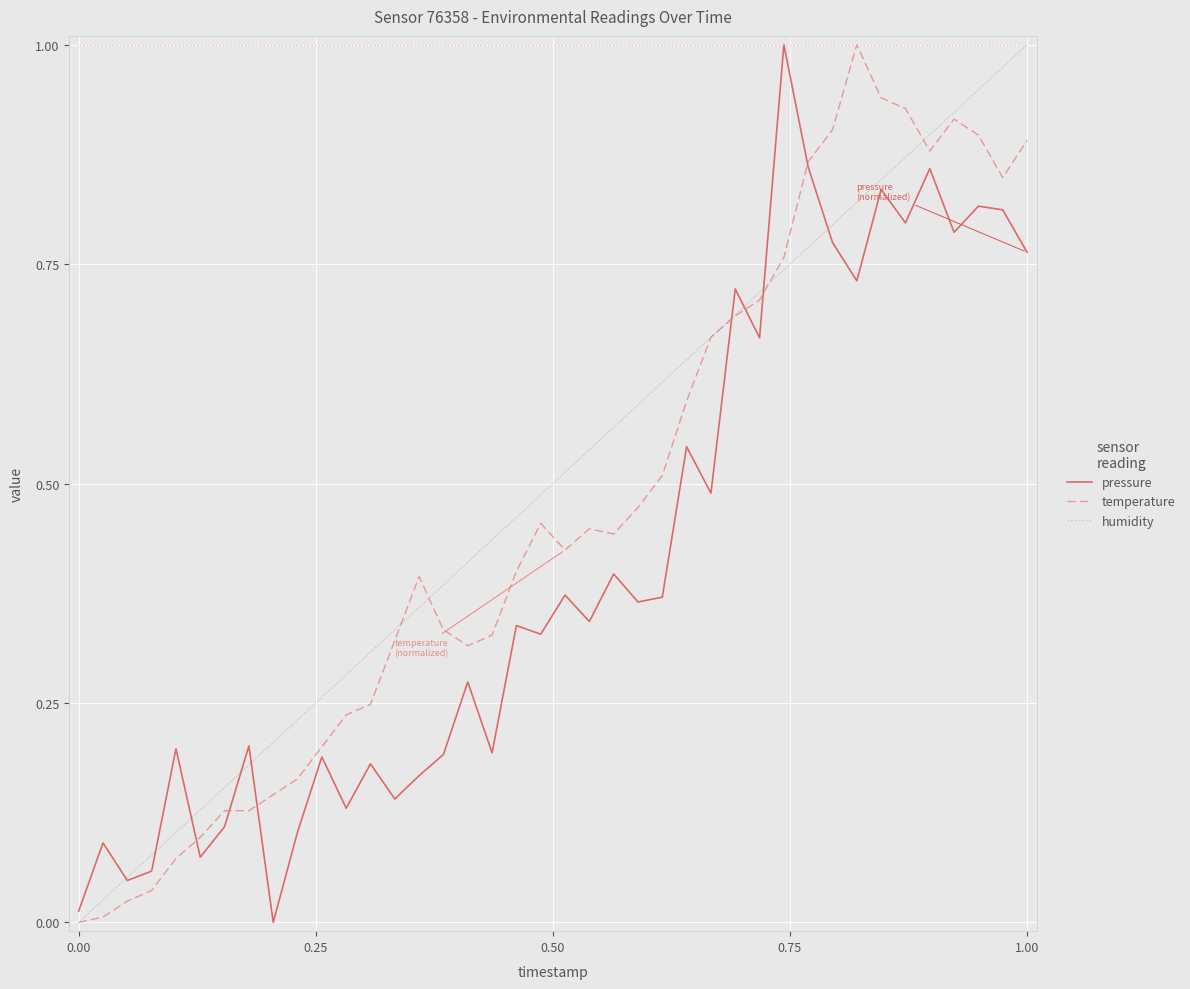

What is the highest value of the humidity series?

1.0